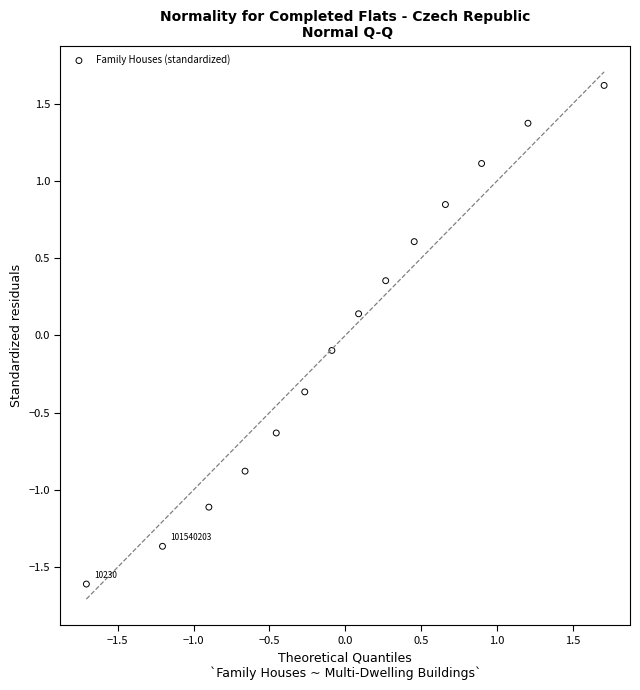

What is the range of X values (max minus min)?

3.4